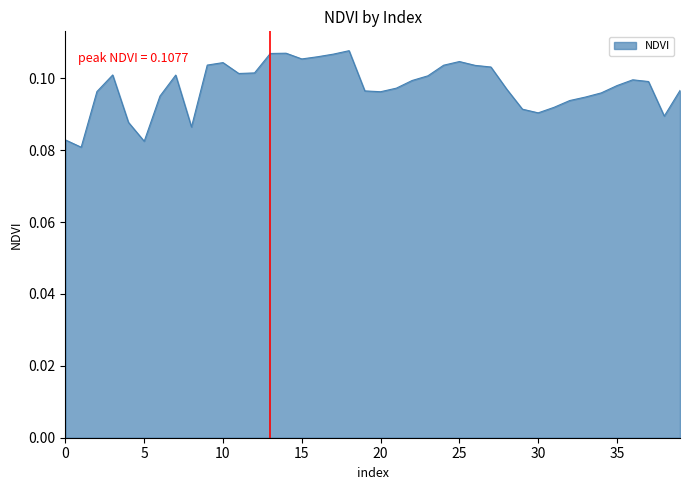

What is the maximum value shown in the chart?

0.1